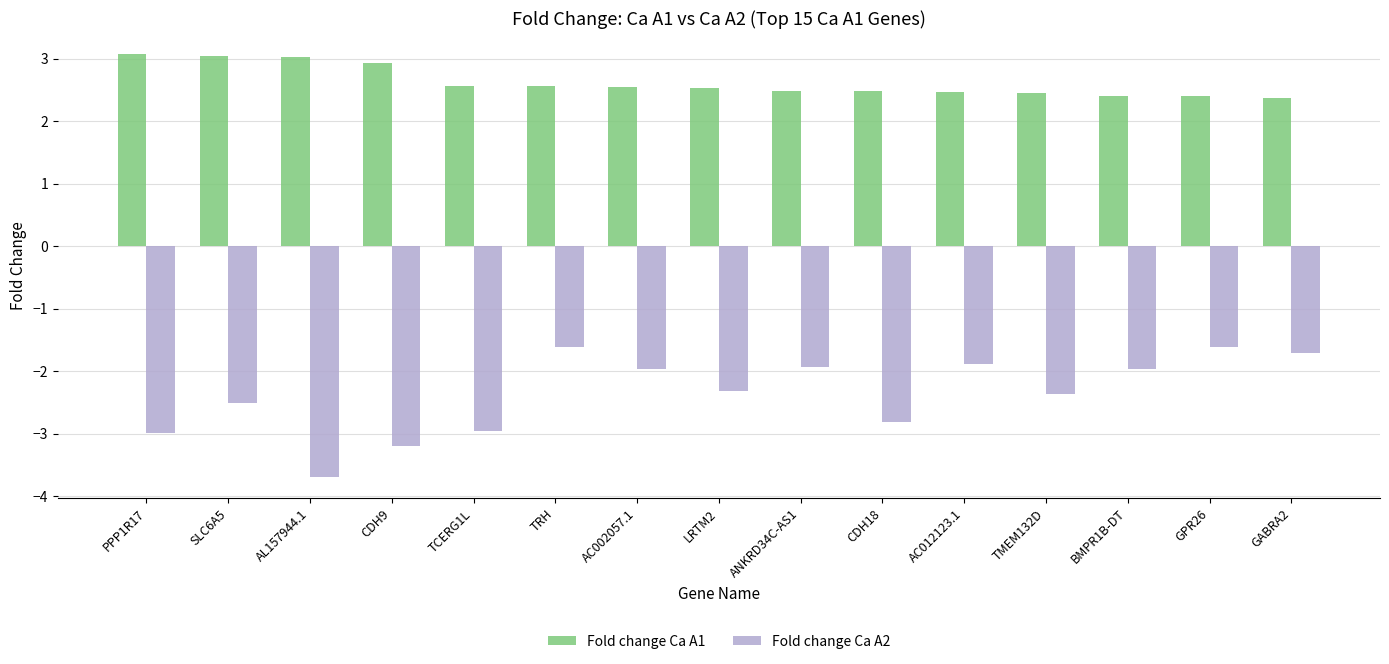

The Fold change Ca A2 series shows -0.7 at LRTM2. True or false?

False